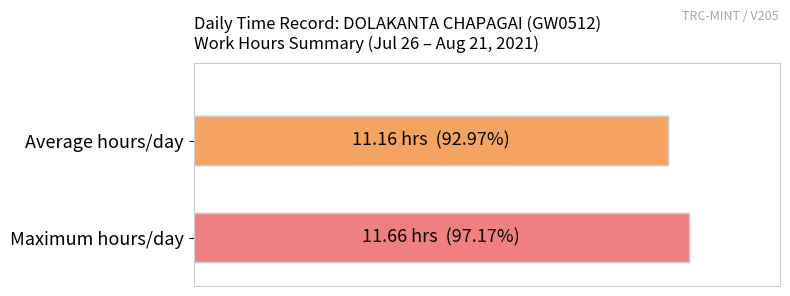

What is the average value?

95.1